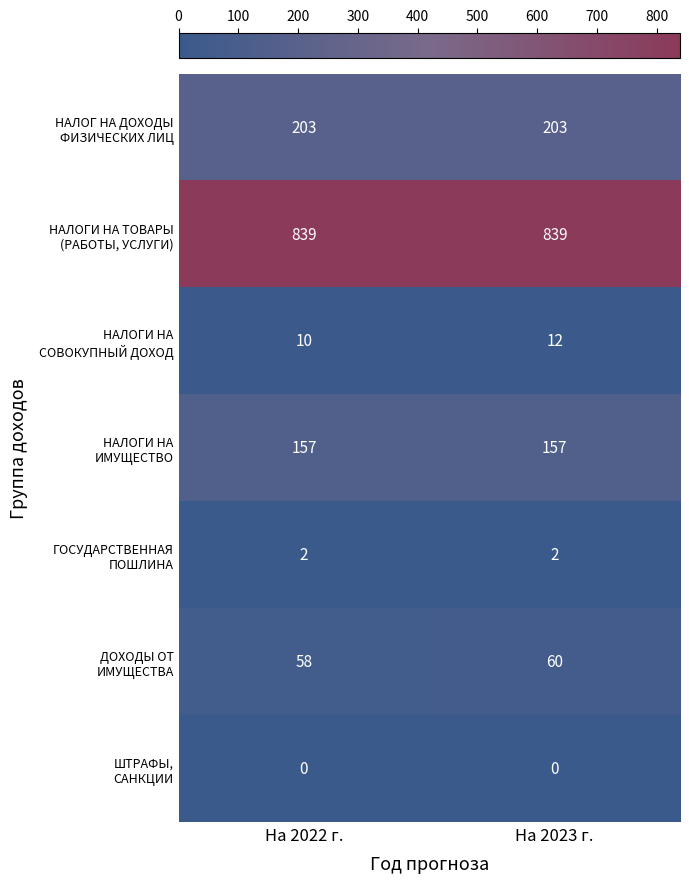

How many series are shown in this chart?

7